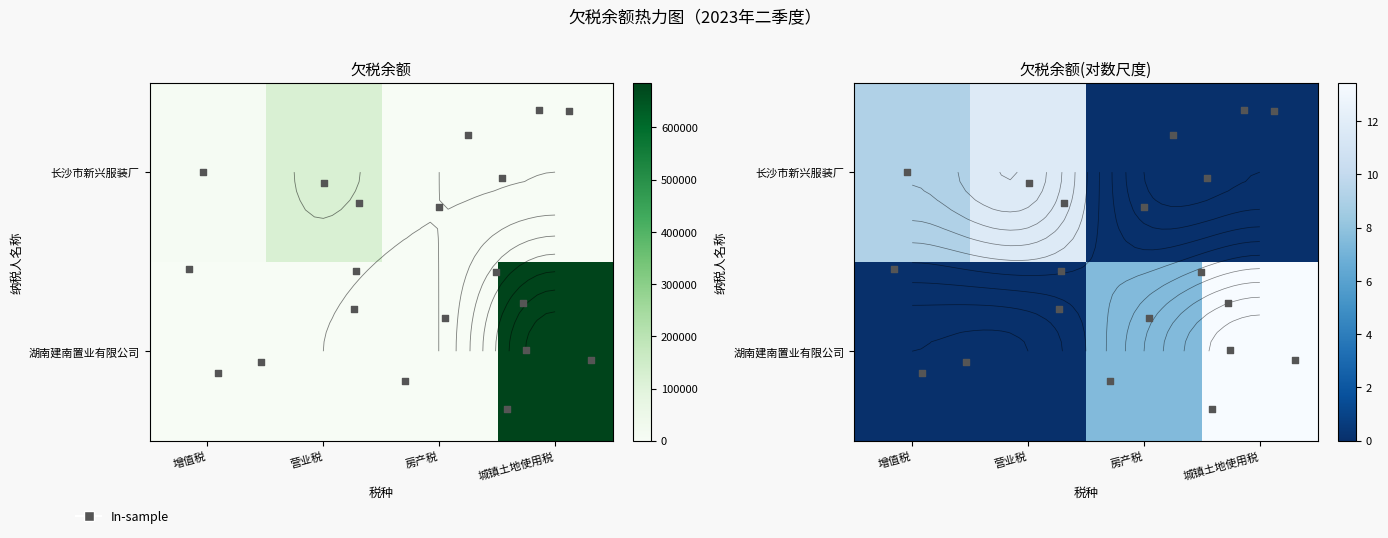

How many data points does each series have?

4